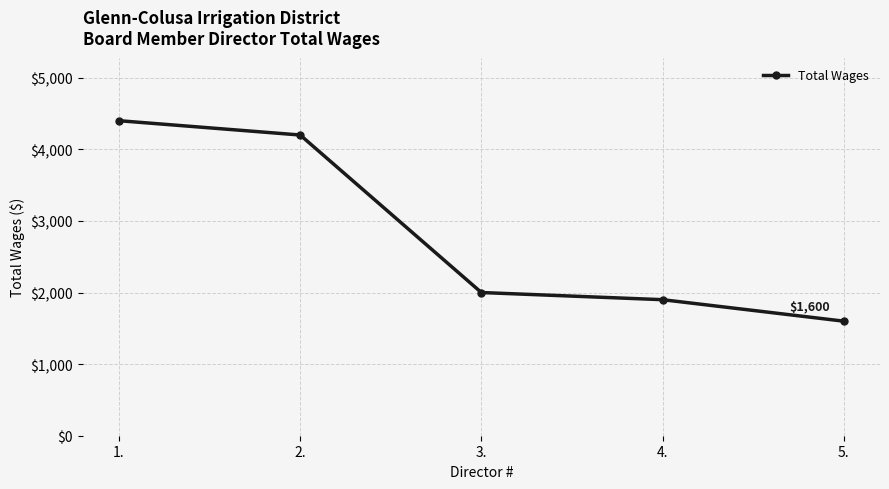

Which category has the highest value across all series?

1.